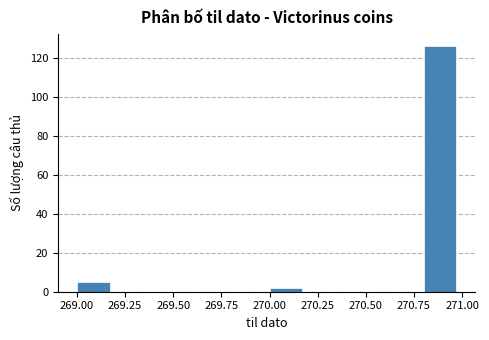

Which range on the x-axis has the tallest bar?

270.8 to 271.0